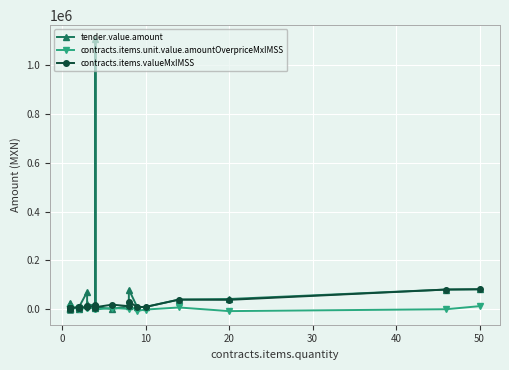

True or false: contracts.items.valueMxIMSS and contracts.items.unit.value.amountOverpriceMxIMSS cross at least once.

False